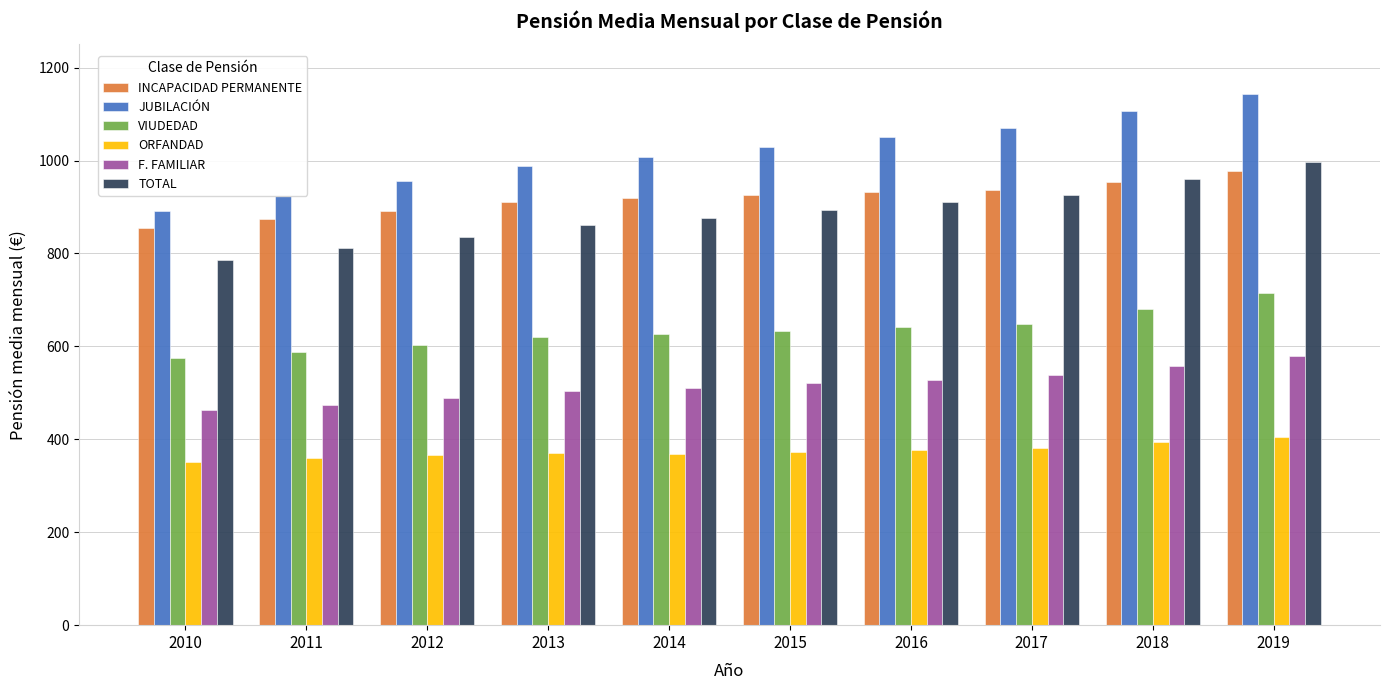

What is the spread (max minus min) of values at 2011?

562.7